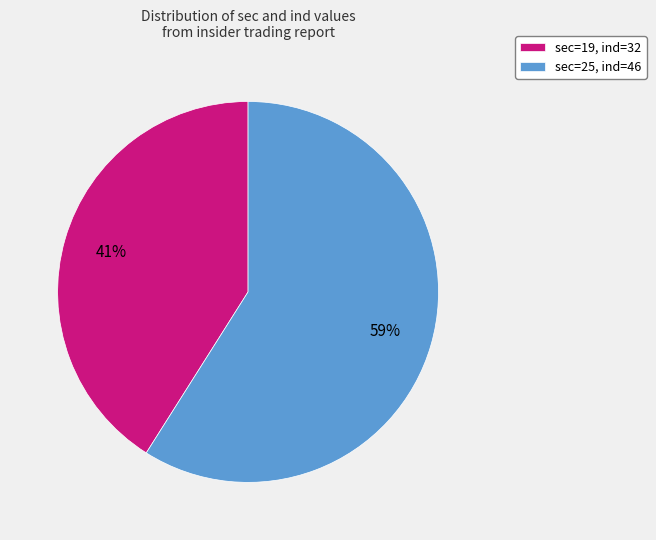

To the nearest percent, what percentage of the pie is sec=19, ind=32?

41%